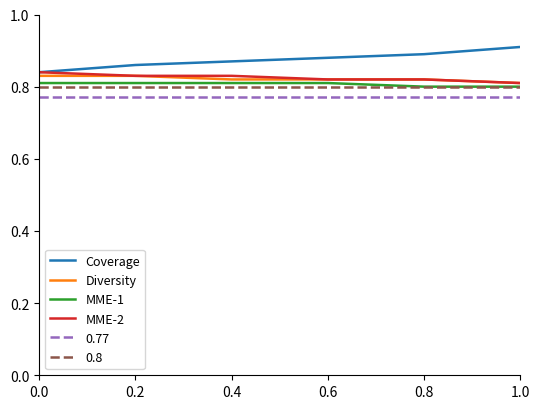

What position from the left is 0.0?

1